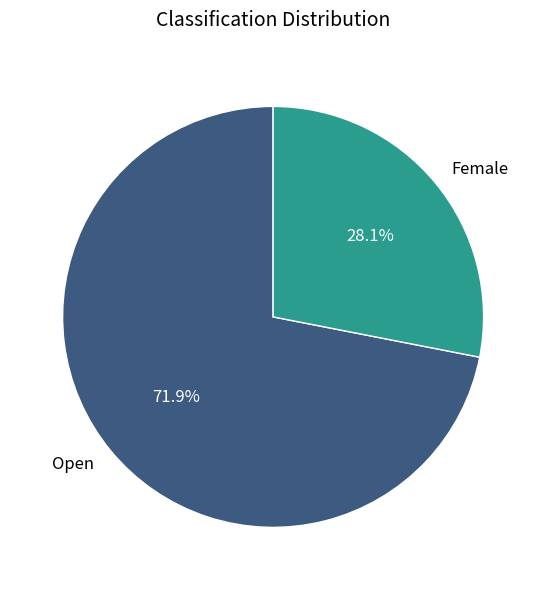

Is it true that Open is 79% of the pie?

False